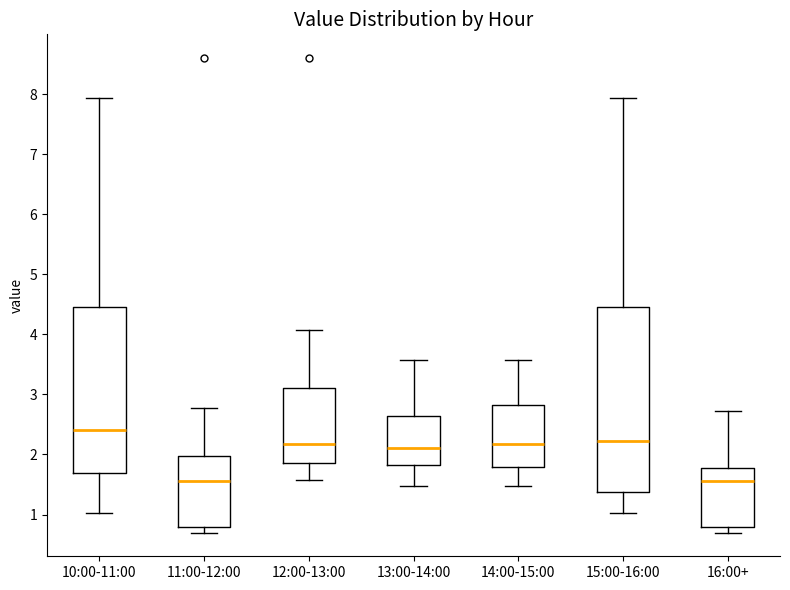

Which box's median line is the highest?

10:00-11:00